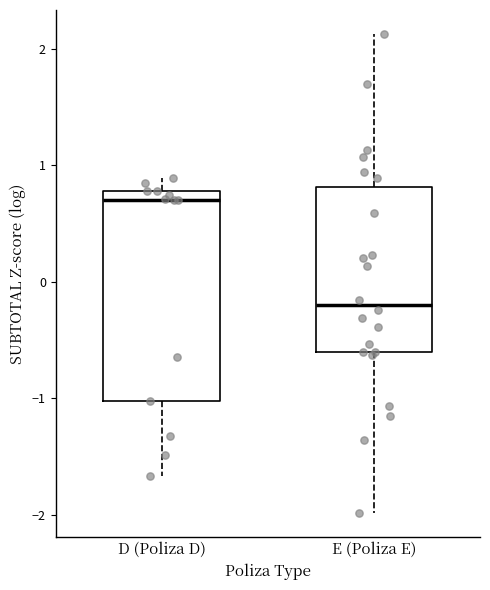

Where does the lower whisker of the box for E (Poliza E) end on the y-axis? The values are not printed on the chart, so give them approximately, as read against the axis.

-2.0